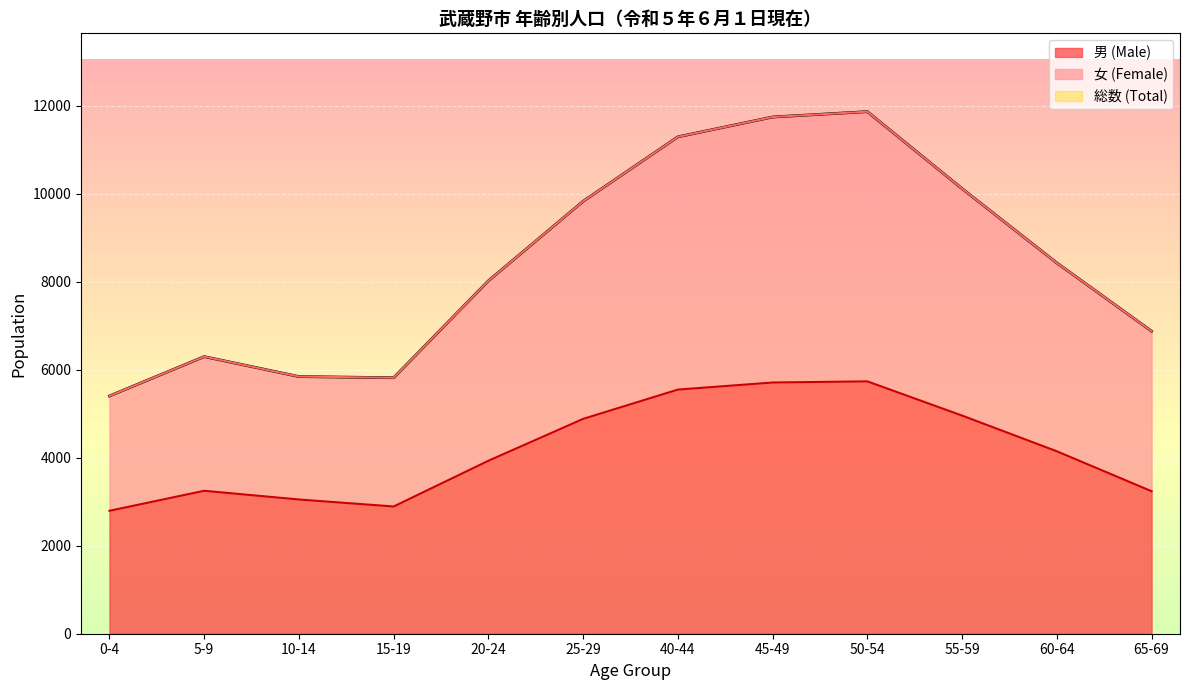

What is the maximum value shown in the chart?

11871